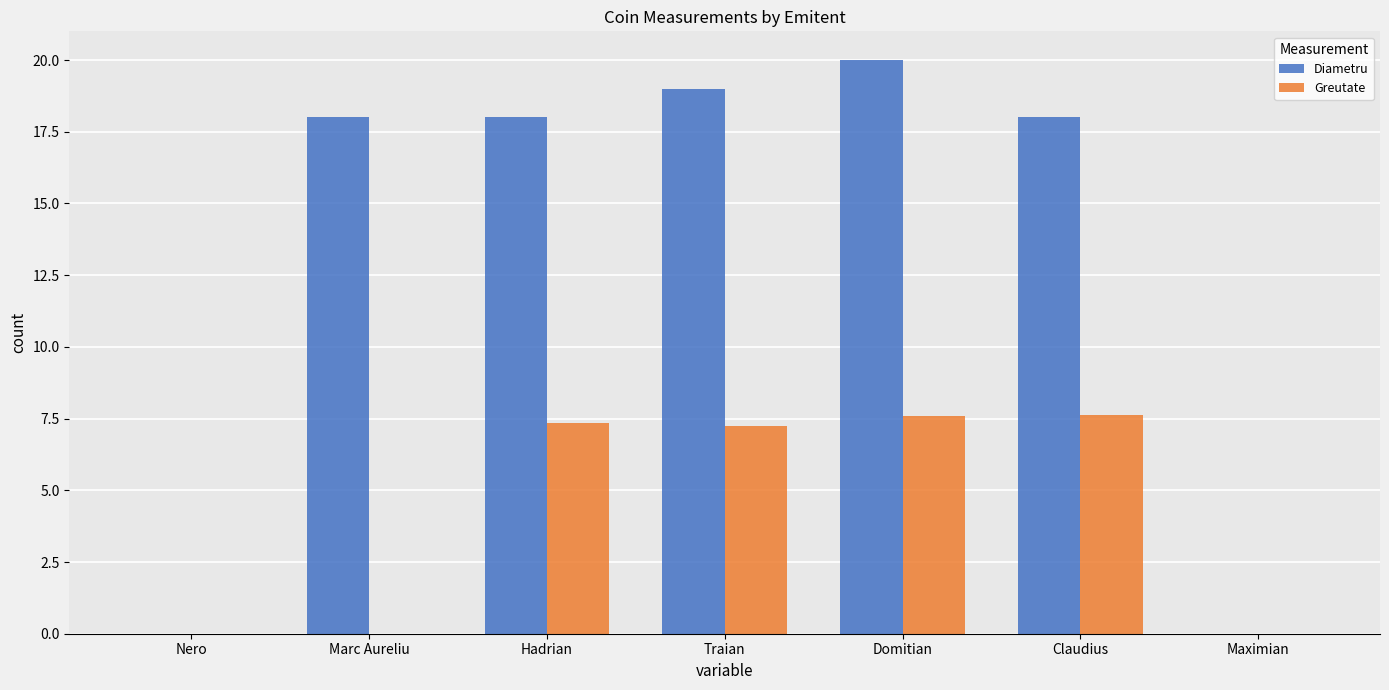

At which category does the chart reach its peak across all series?

Domitian